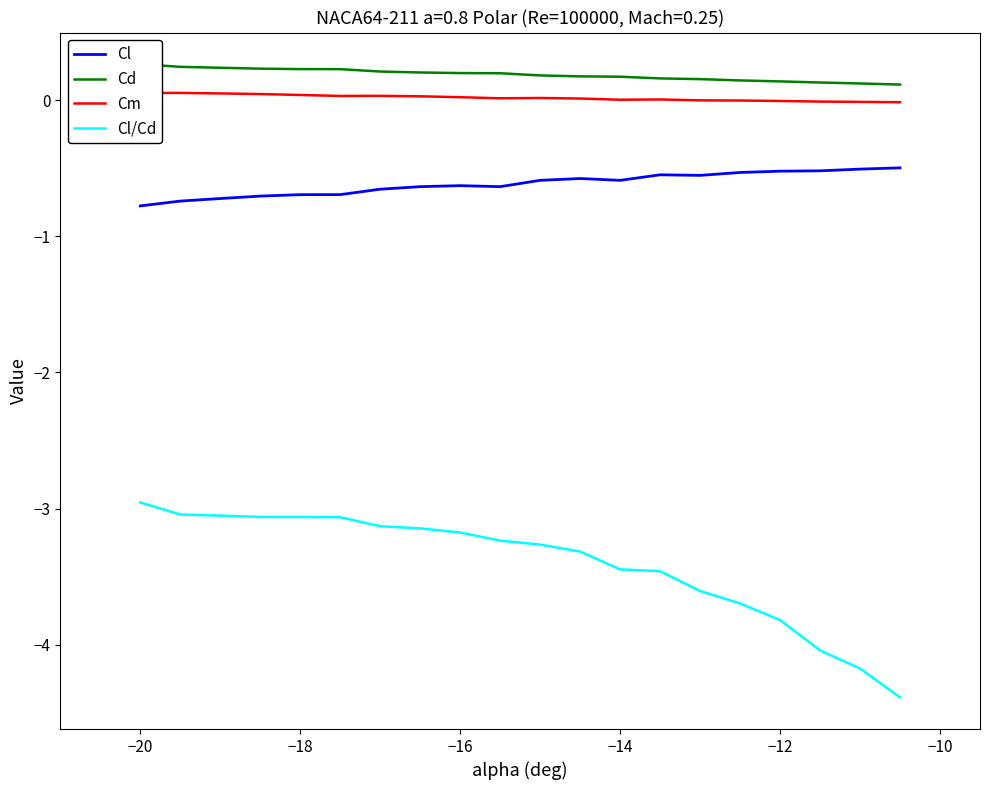

What are all the series names shown in the legend?

Cl, Cd, Cm, Cl/Cd